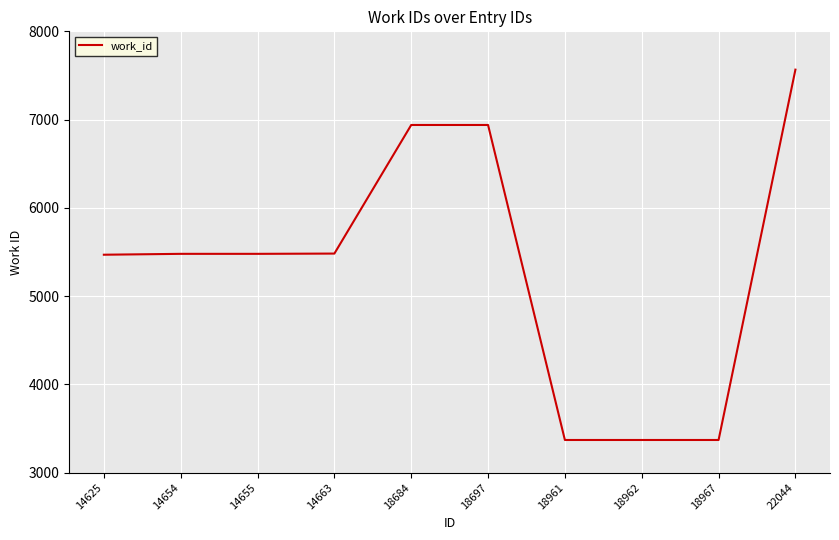

The value at 18961 is 4816. True or false?

False